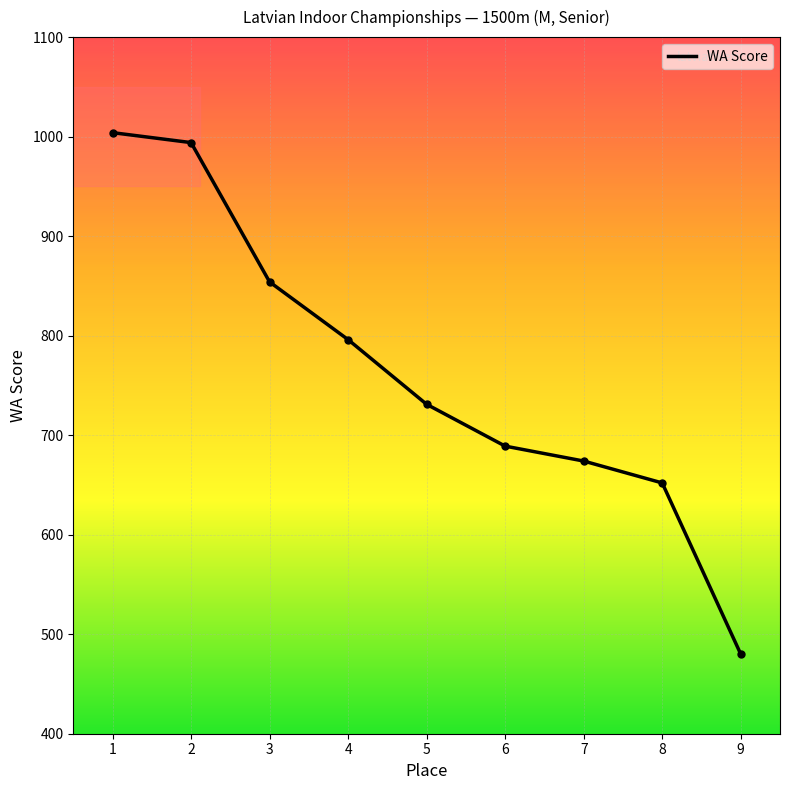

What is the greatest value displayed?

1004